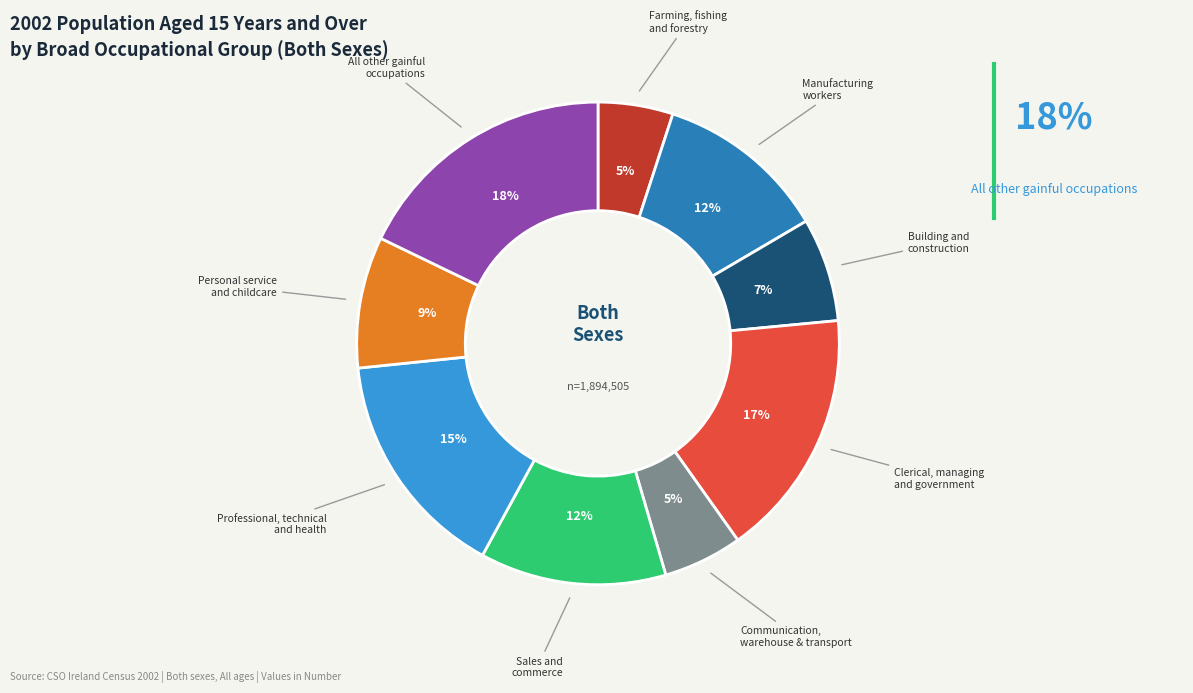

Is there any slice that represents more than half of the pie?

No